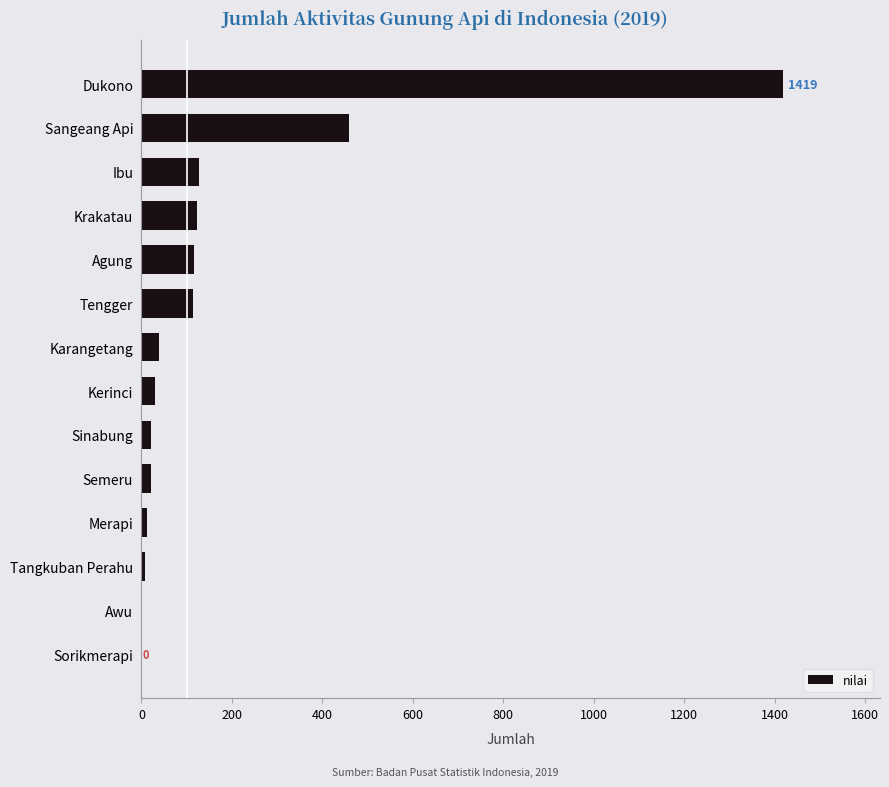

Count the number of categories in the chart.

14